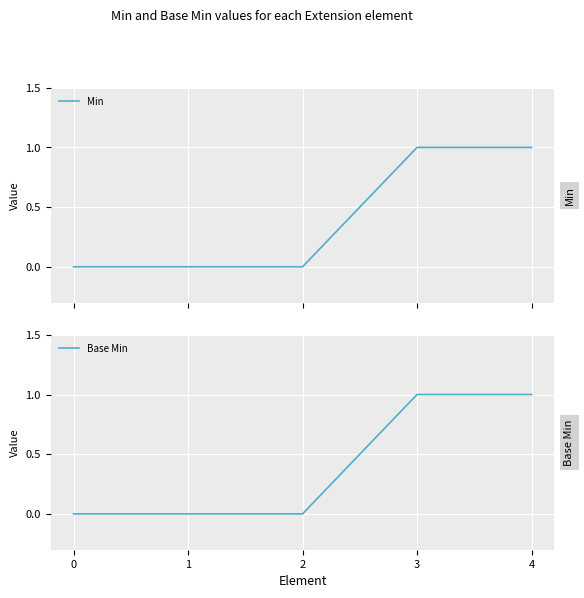

Is it true that Min equals 0 at 2?

True